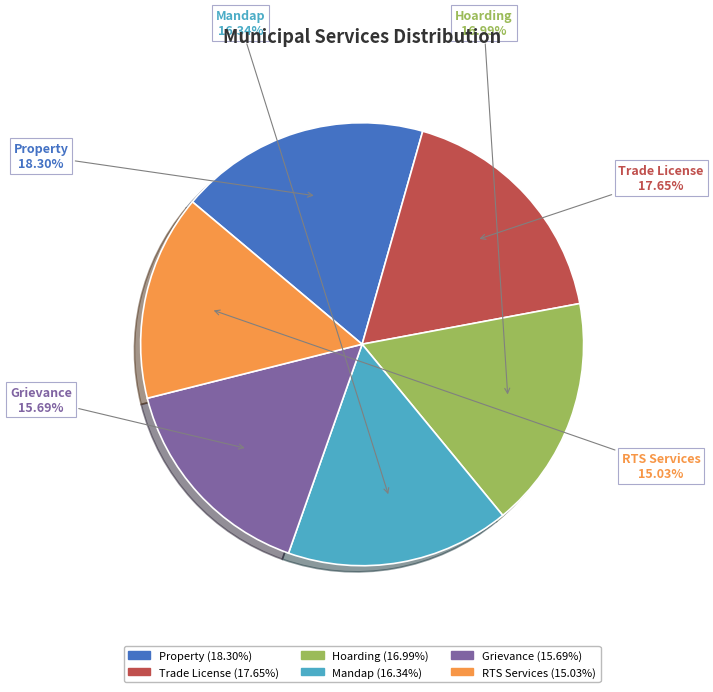

What is the ratio of the value at Grievance to the value at Mandap?

1.0